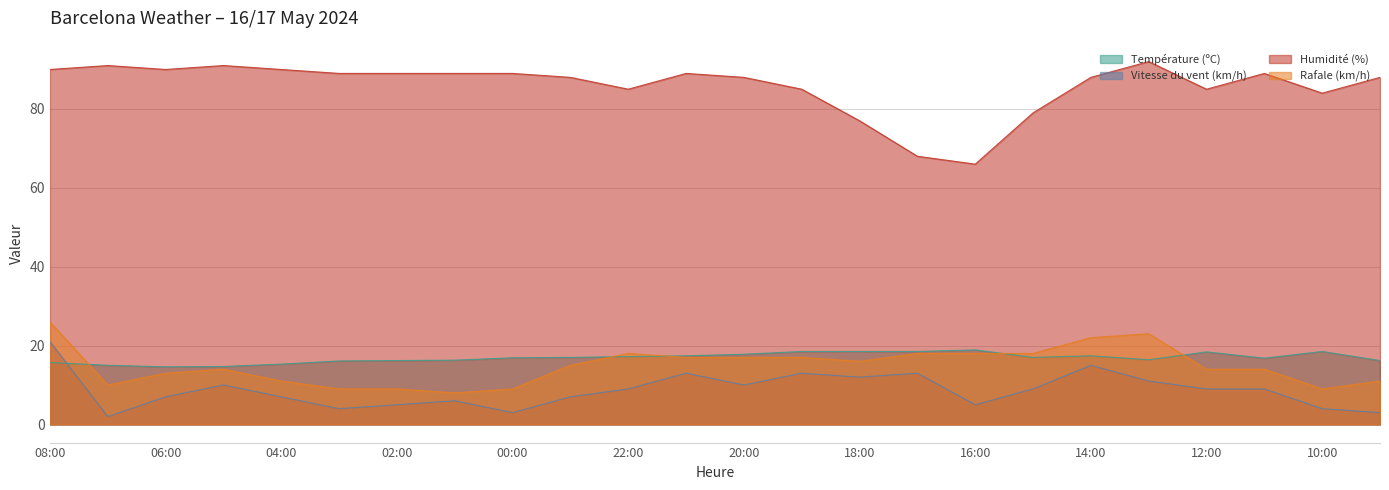

Between 20:00 and 21:00, which is larger?

20:00